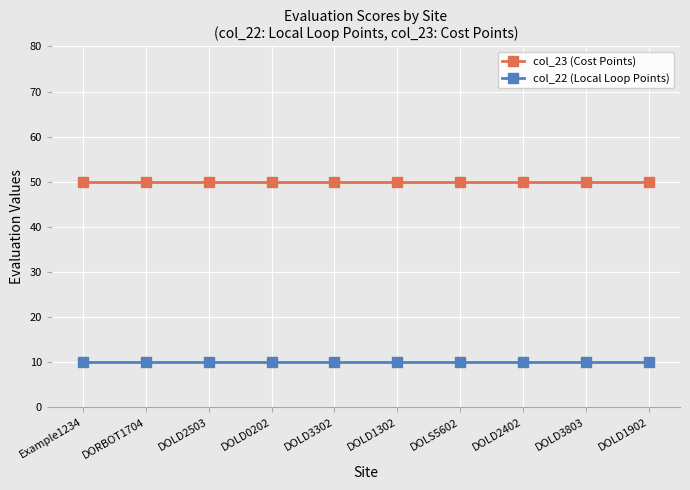

True or false: col_22 (Local Loop Points) and col_23 (Cost Points) intersect in this chart.

False